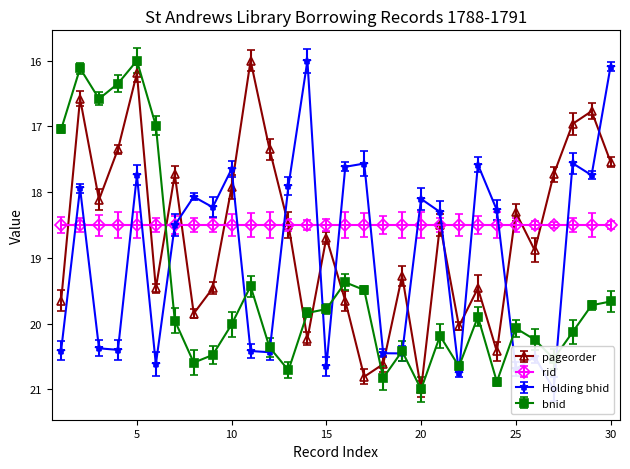

What is the value of the bnid point at the 16th from the left?

19.4